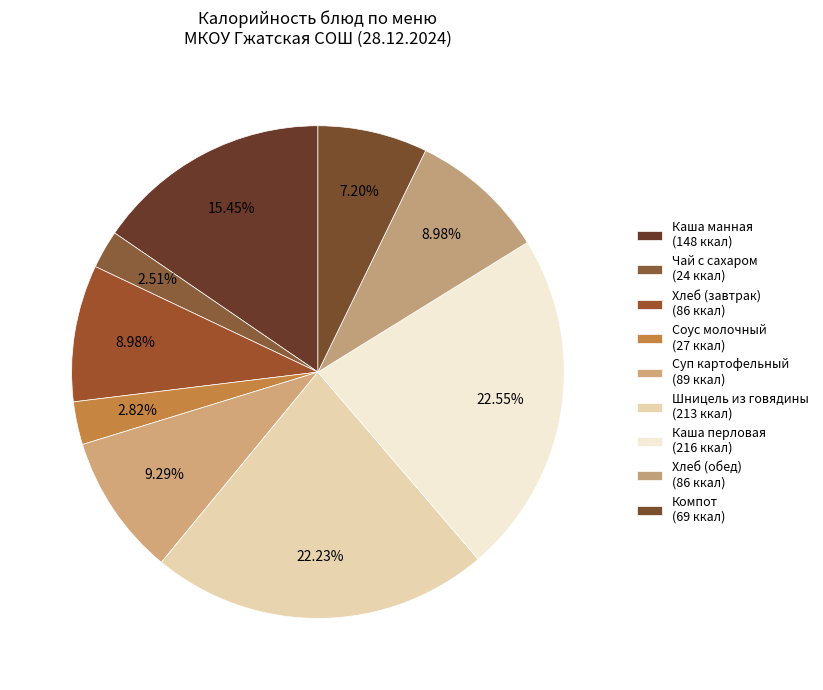

To the nearest percent, what portion does Каша манная represent?

15%